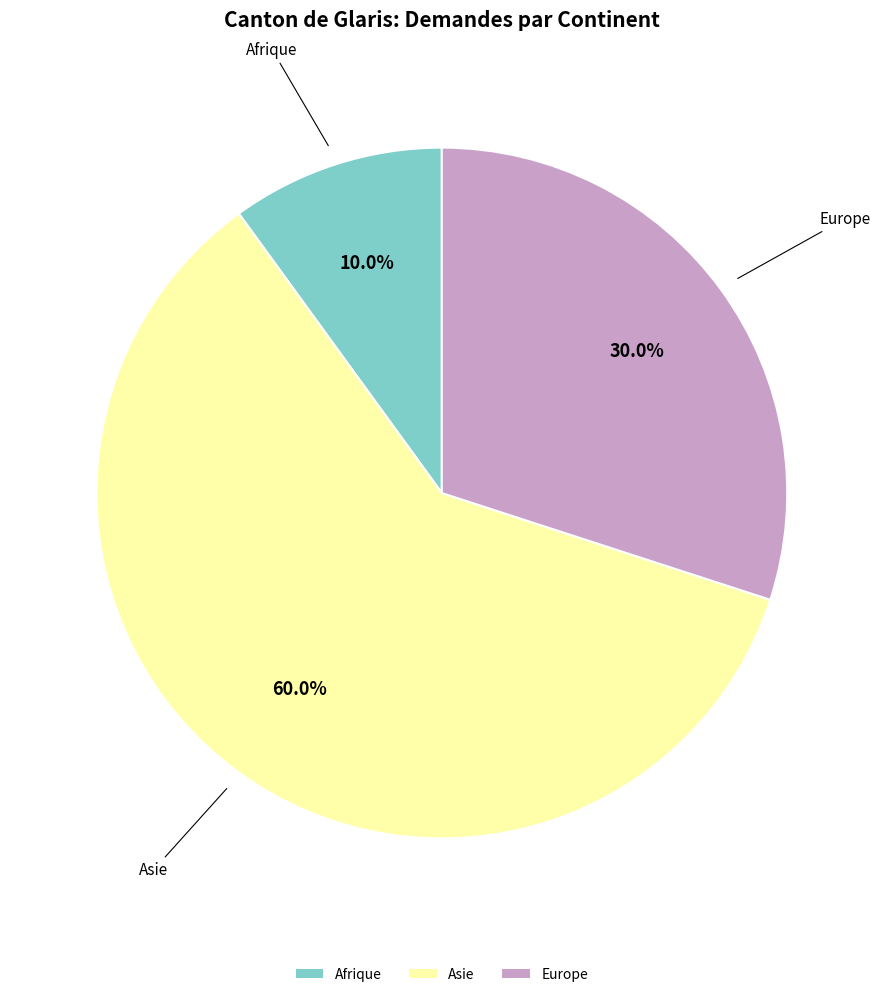

True or false: Asie accounts for 60% of the total.

True